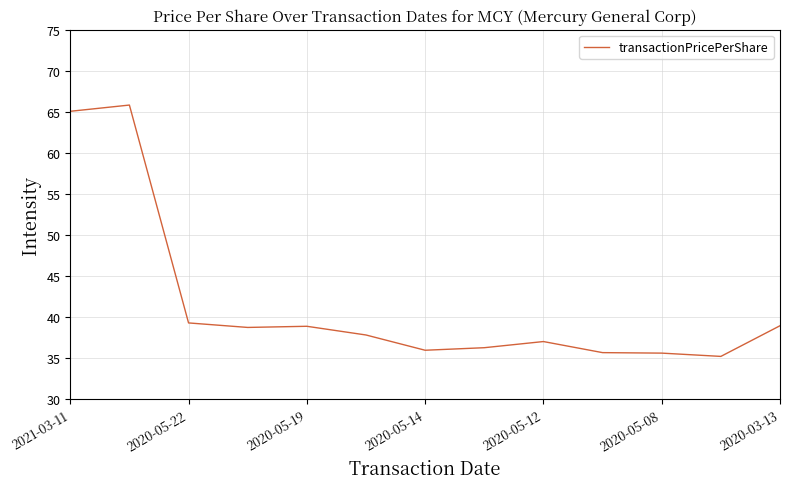

Count the number of data series in this chart.

1